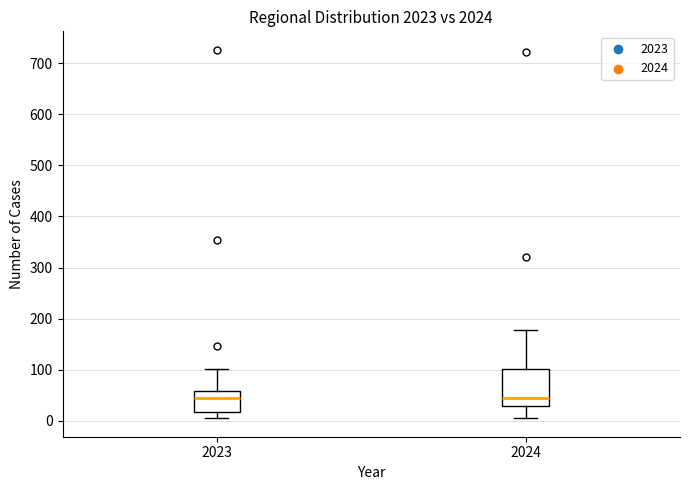

Where does the median line of the box at x = 2024 sit on the y-axis? The values are not printed on the chart, so give them approximately, as read against the axis.

50